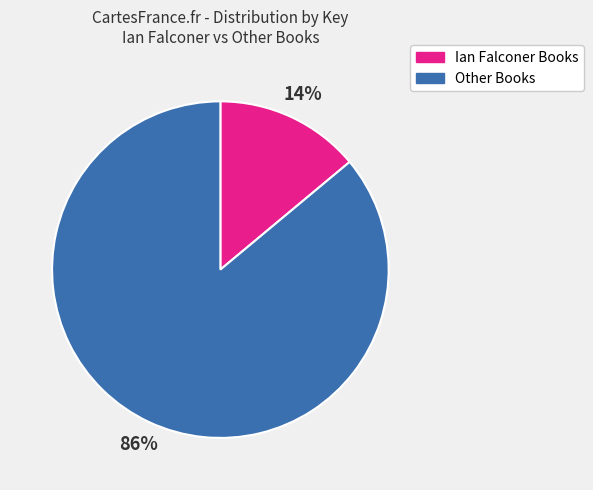

Is there any slice that represents more than half of the pie?

Yes